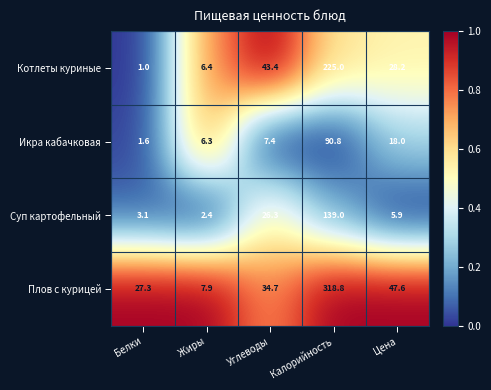

How many distinct data groups are displayed?

4